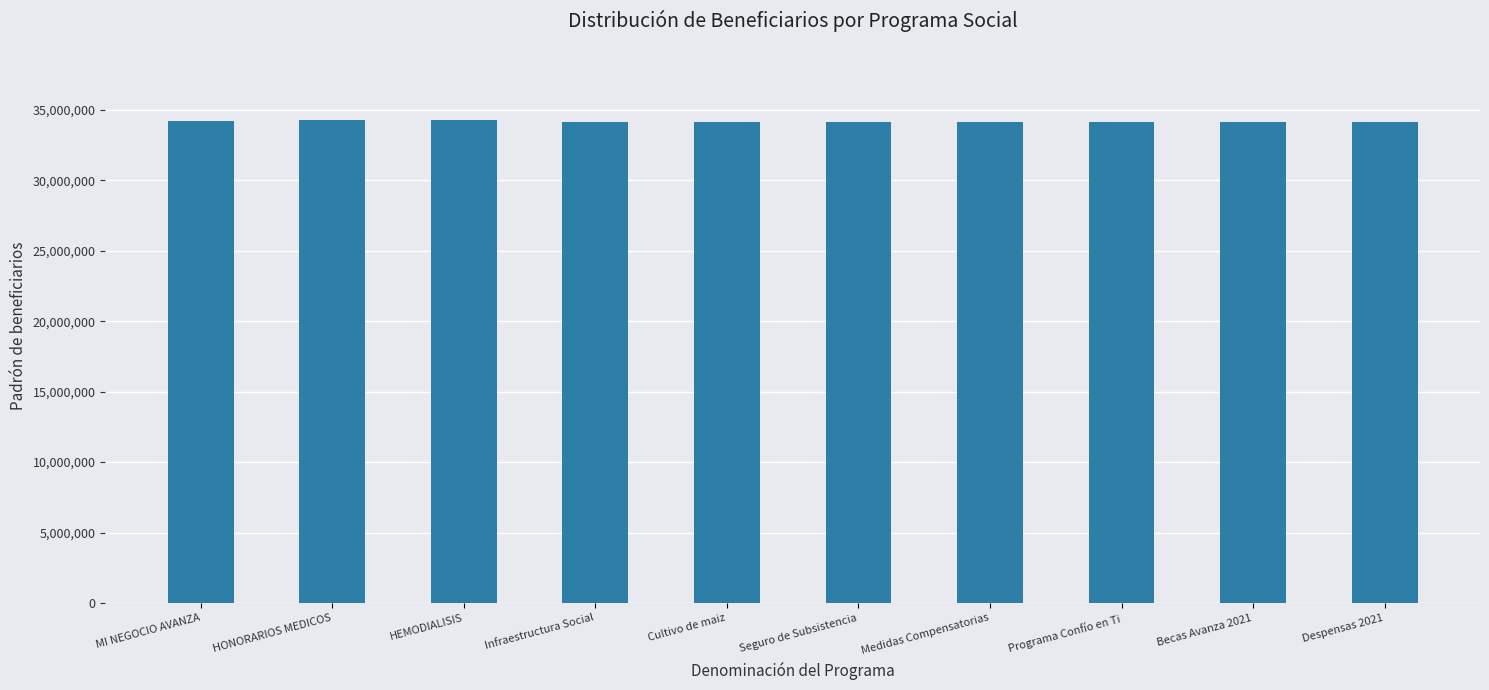

What is the label of the 8th bar from the right?

HEMODIALISIS